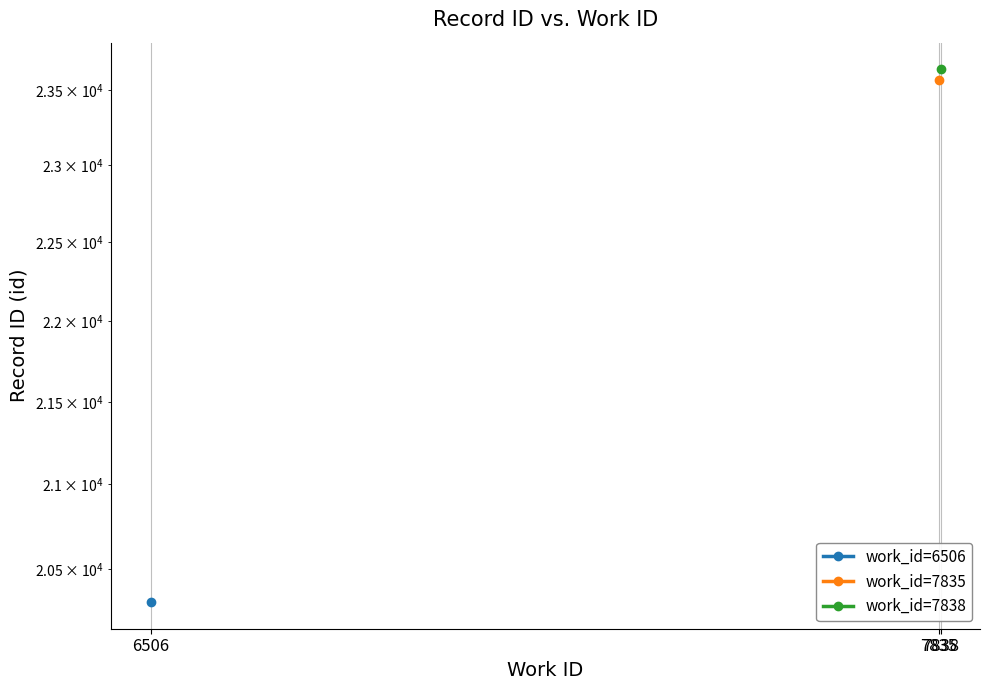

At which label is work_id=6506 closest to 20307?

6506